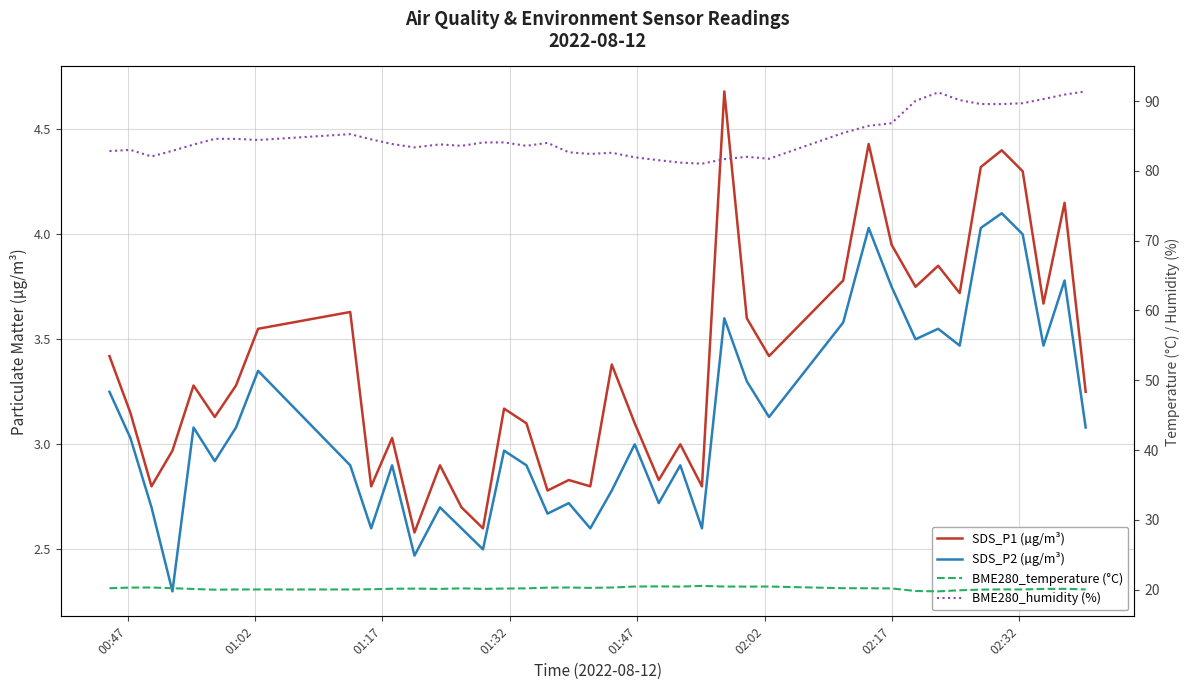

At which label does SDS_P1 (µg/m³) first exceed 3?

00:47